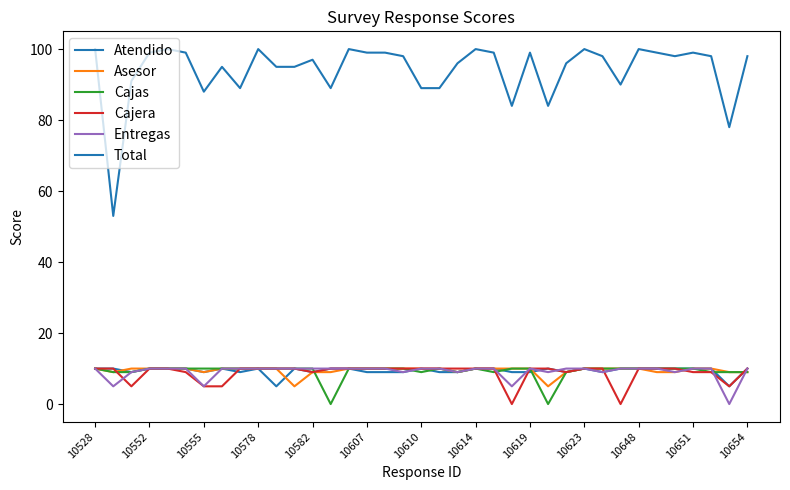

What is the highest value of the Cajera series?

10